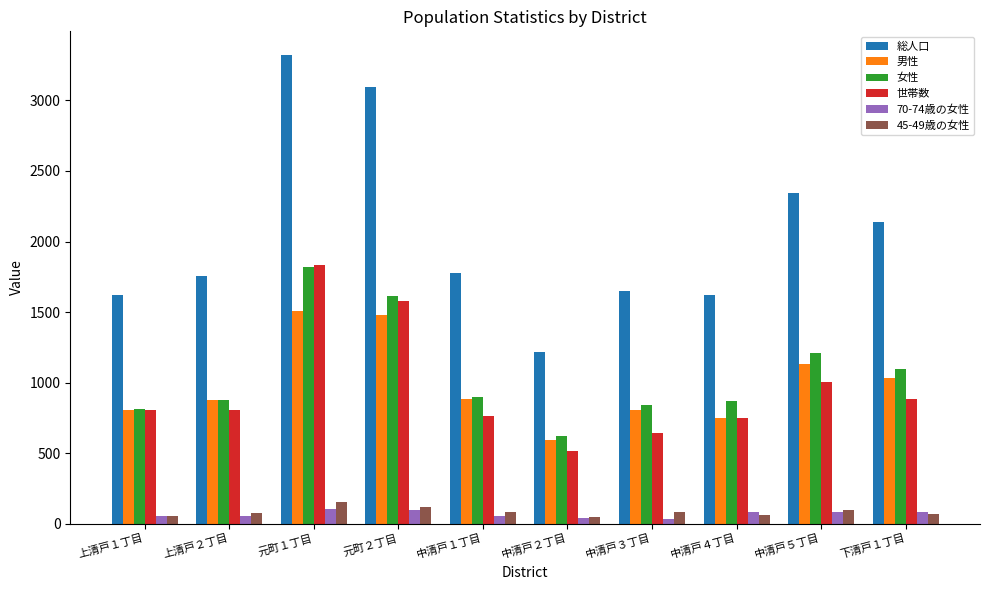

What is the difference between the second highest and second lowest values in the 総人口 series?

1471